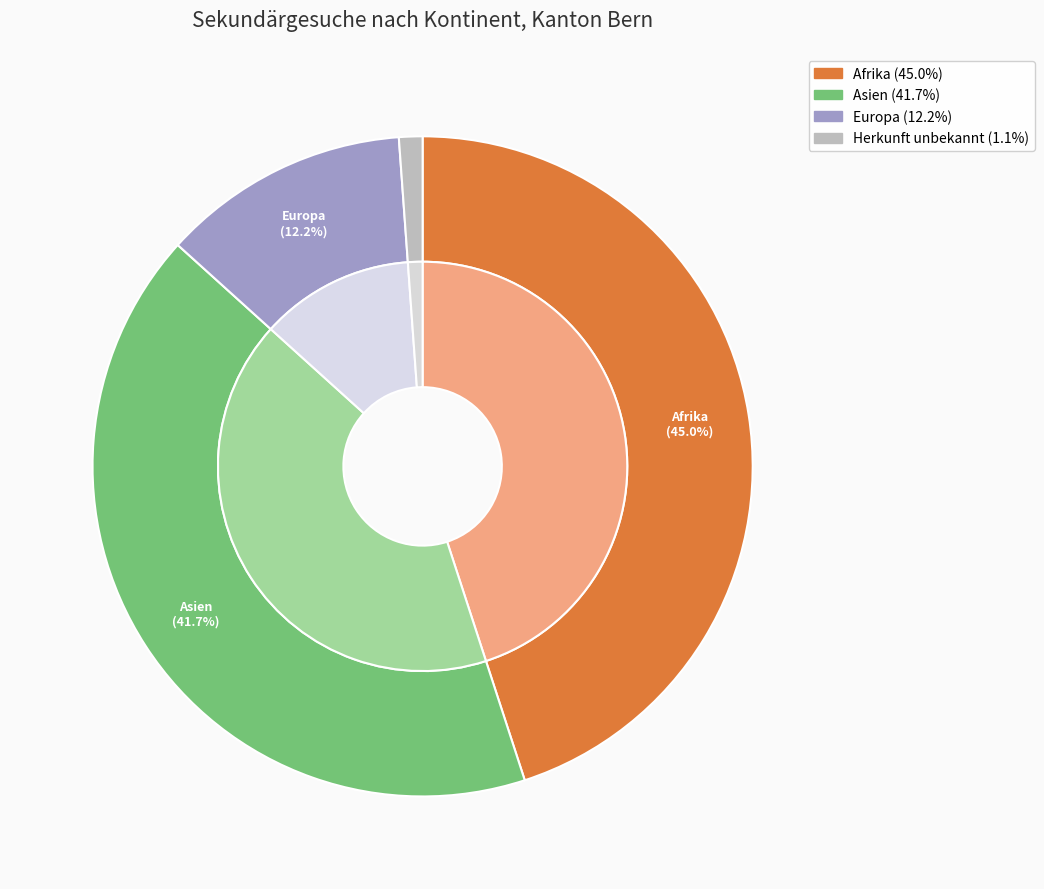

Is there any slice that represents more than half of the pie?

No